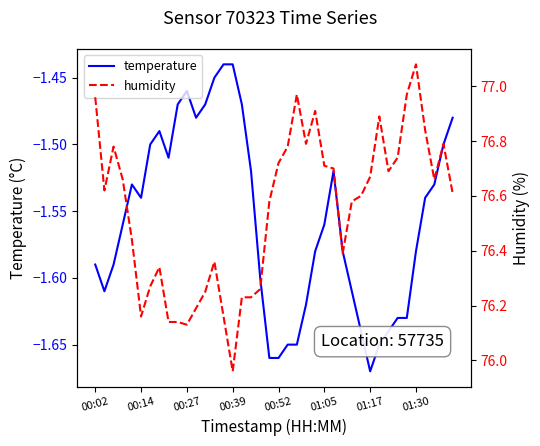

Which series changed the most between 18 and 23?

humidity